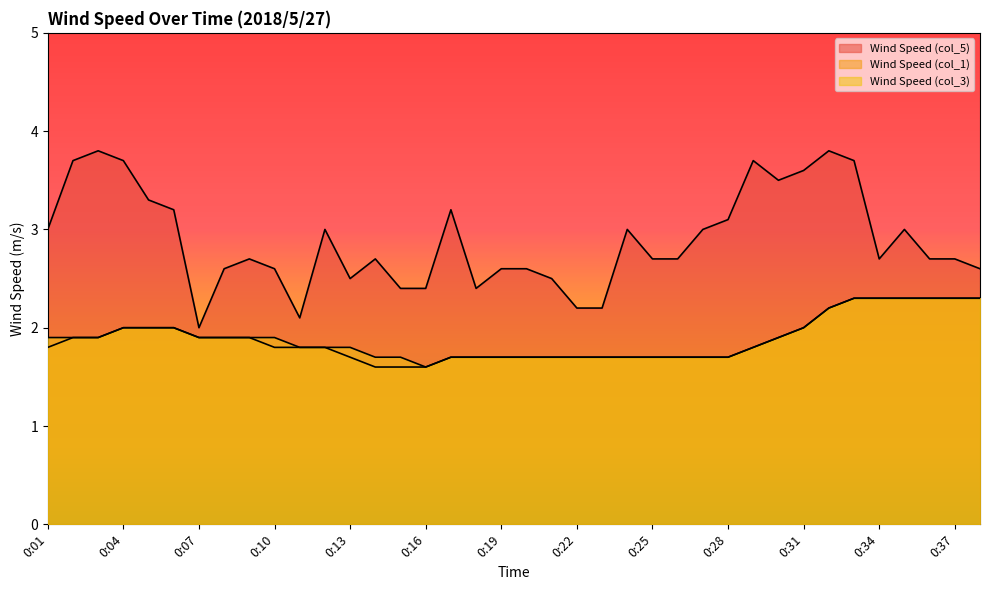

What is the difference between the second highest and minimum values in the Wind Speed (col_5) series?

1.8